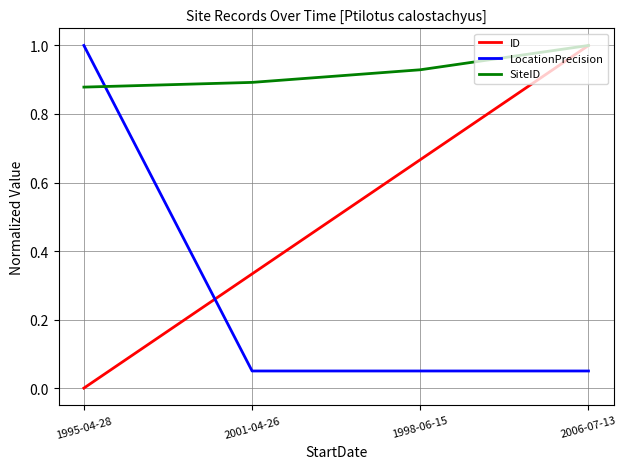

Between 1995-04-28 and 2001-04-26, which series saw the biggest shift?

LocationPrecision